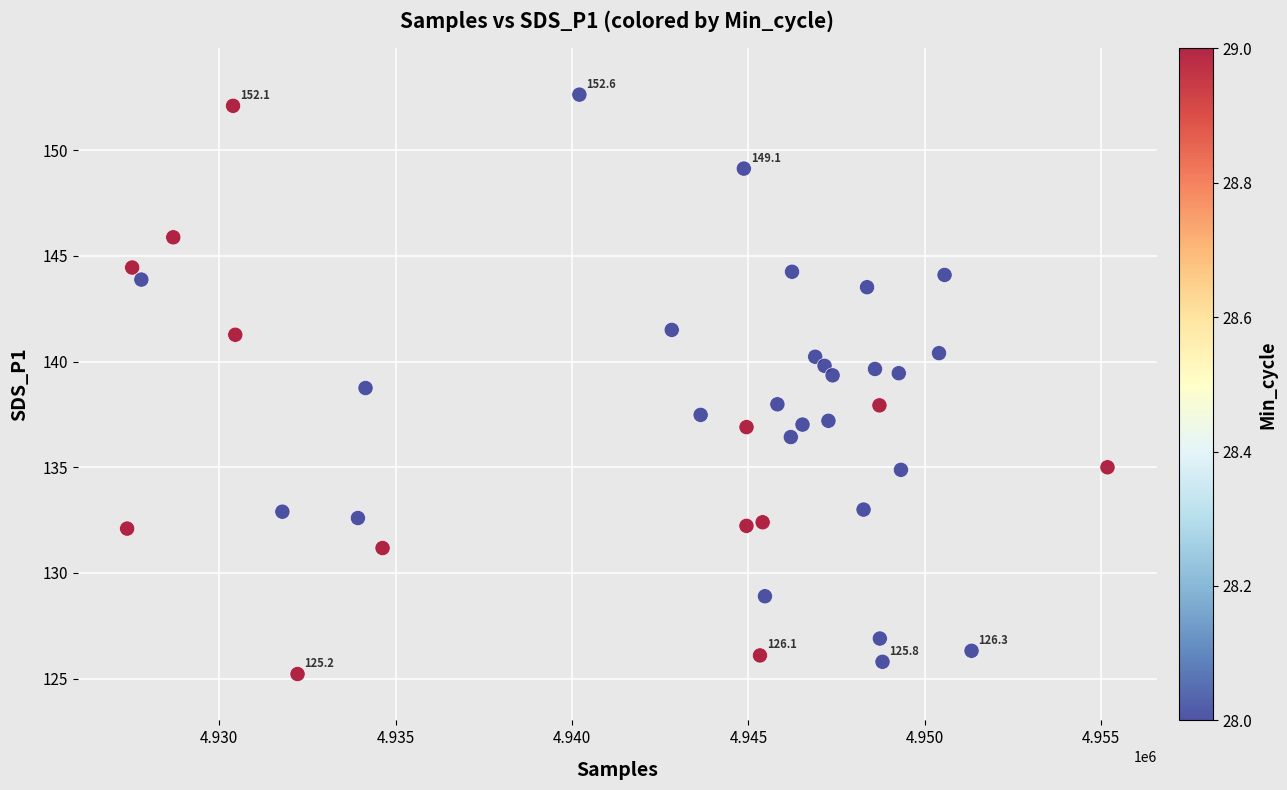

What is the range of Y values (max minus min)?

27.4